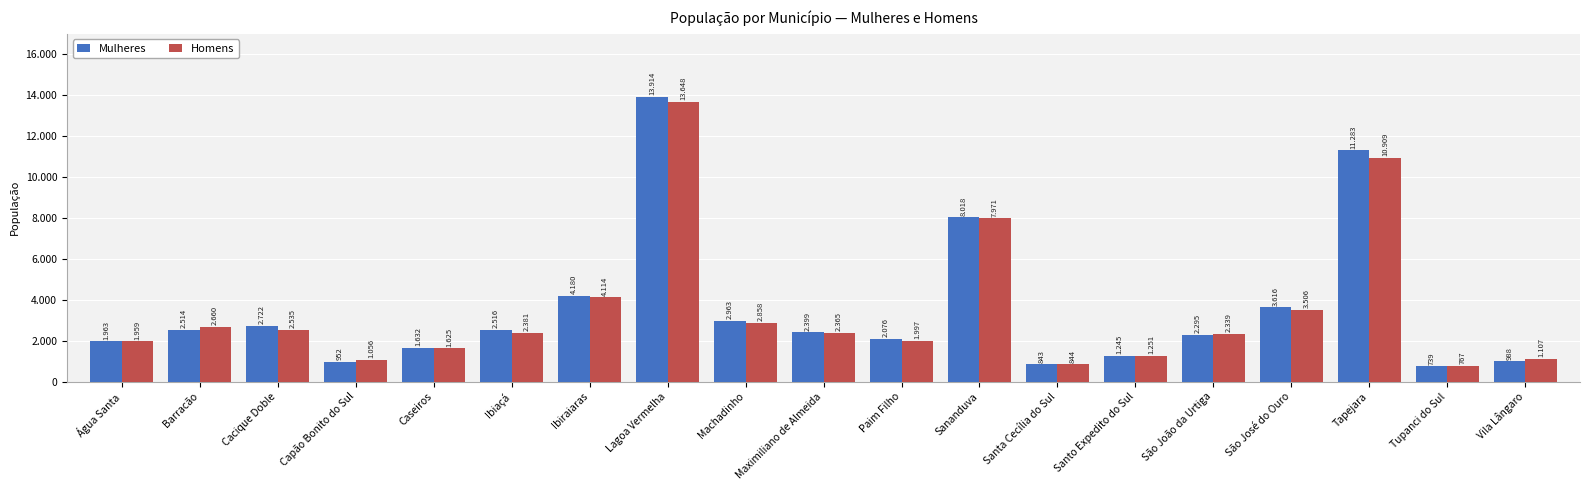

Rank the series by their average value, from lowest to highest.

Homens, Mulheres